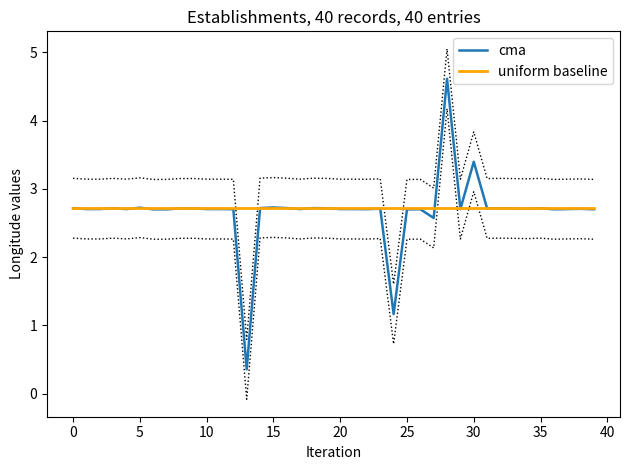

Rank the series by their average value, from lowest to highest.

cma, uniform baseline